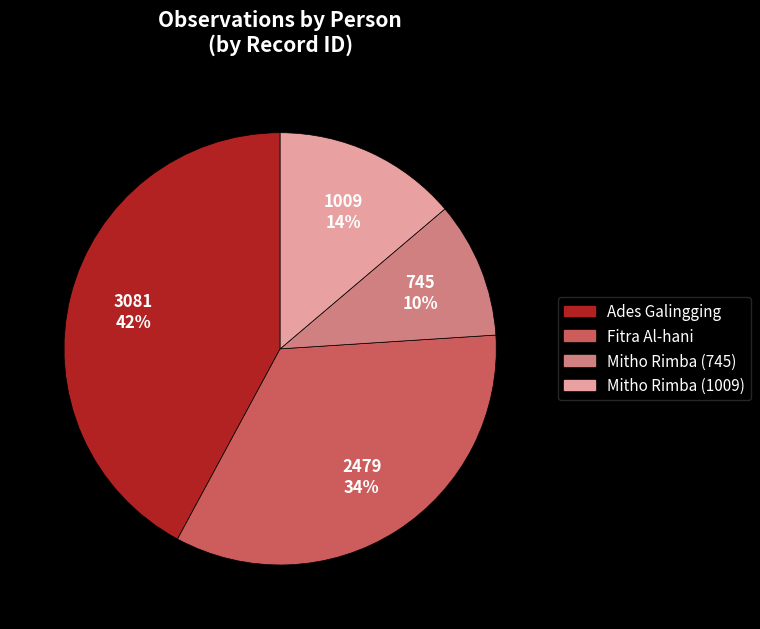

Rank the categories by value from lowest to highest.

Mitho Rimba (745), Mitho Rimba (1009), Fitra Al-hani, Ades Galingging